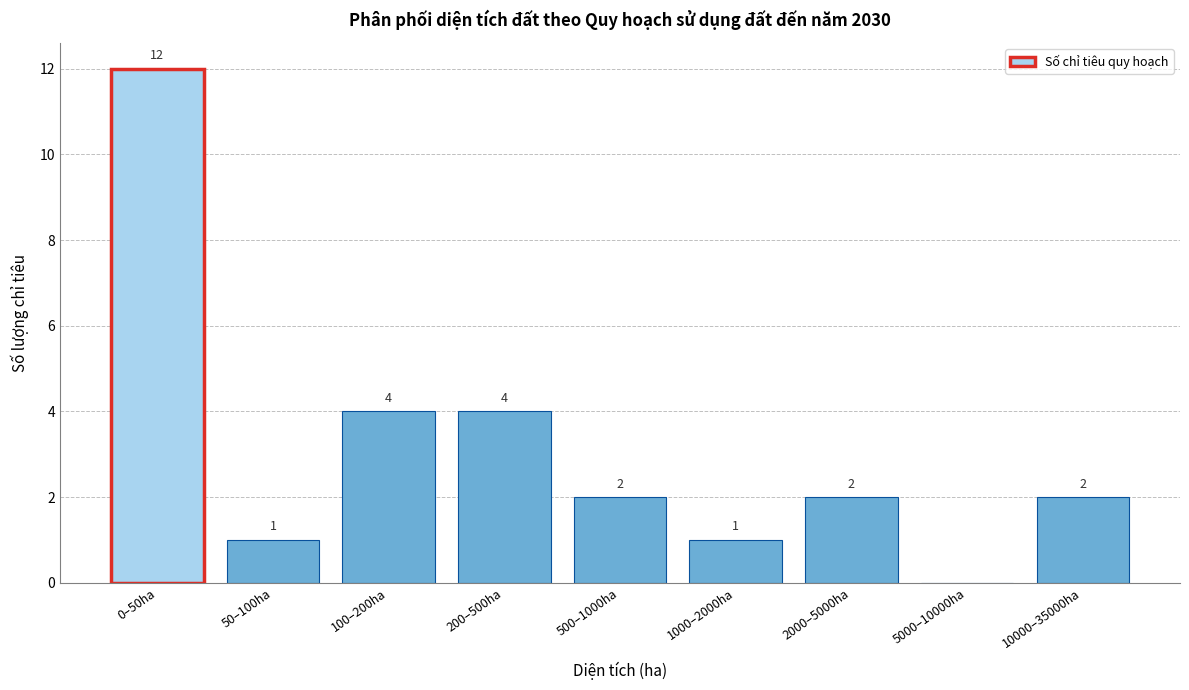

Reading left to right, what are all the values shown in this chart?

0–50ha=12	50–100ha=1	100–200ha=4	200–500ha=4	500–1000ha=2	1000–2000ha=1	2000–5000ha=2	5000–10000ha=0	10000–35000ha=2